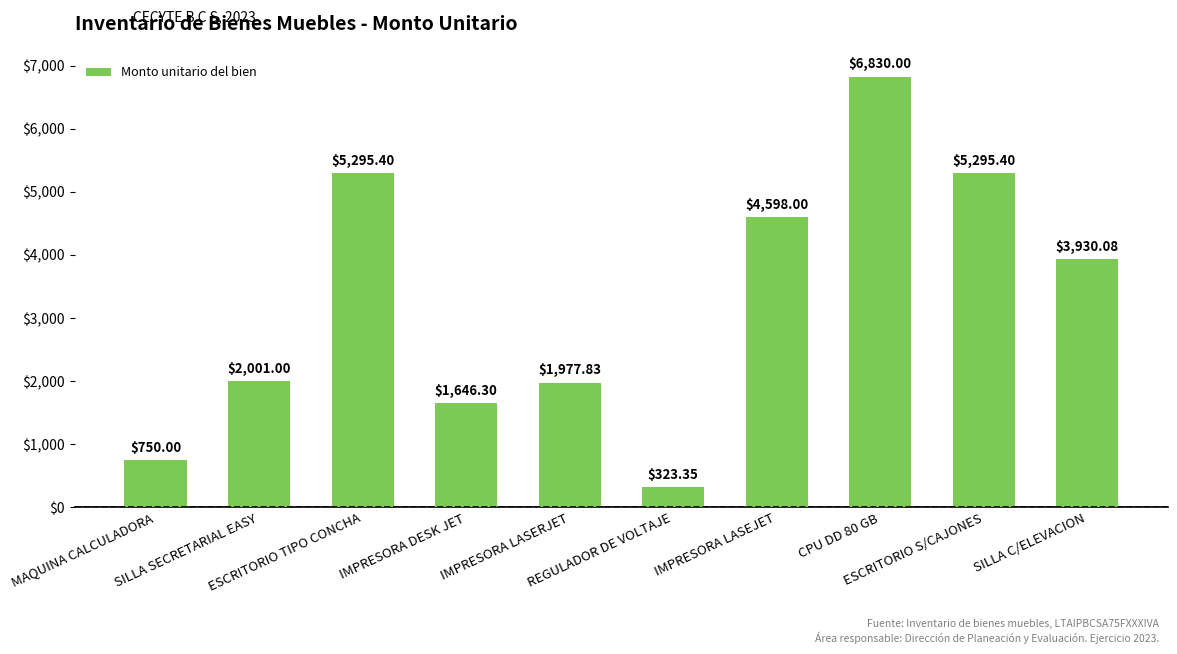

Approximately how many times larger is the value at SILLA C/ELEVACION compared to REGULADOR DE VOLTAJE?

12.2